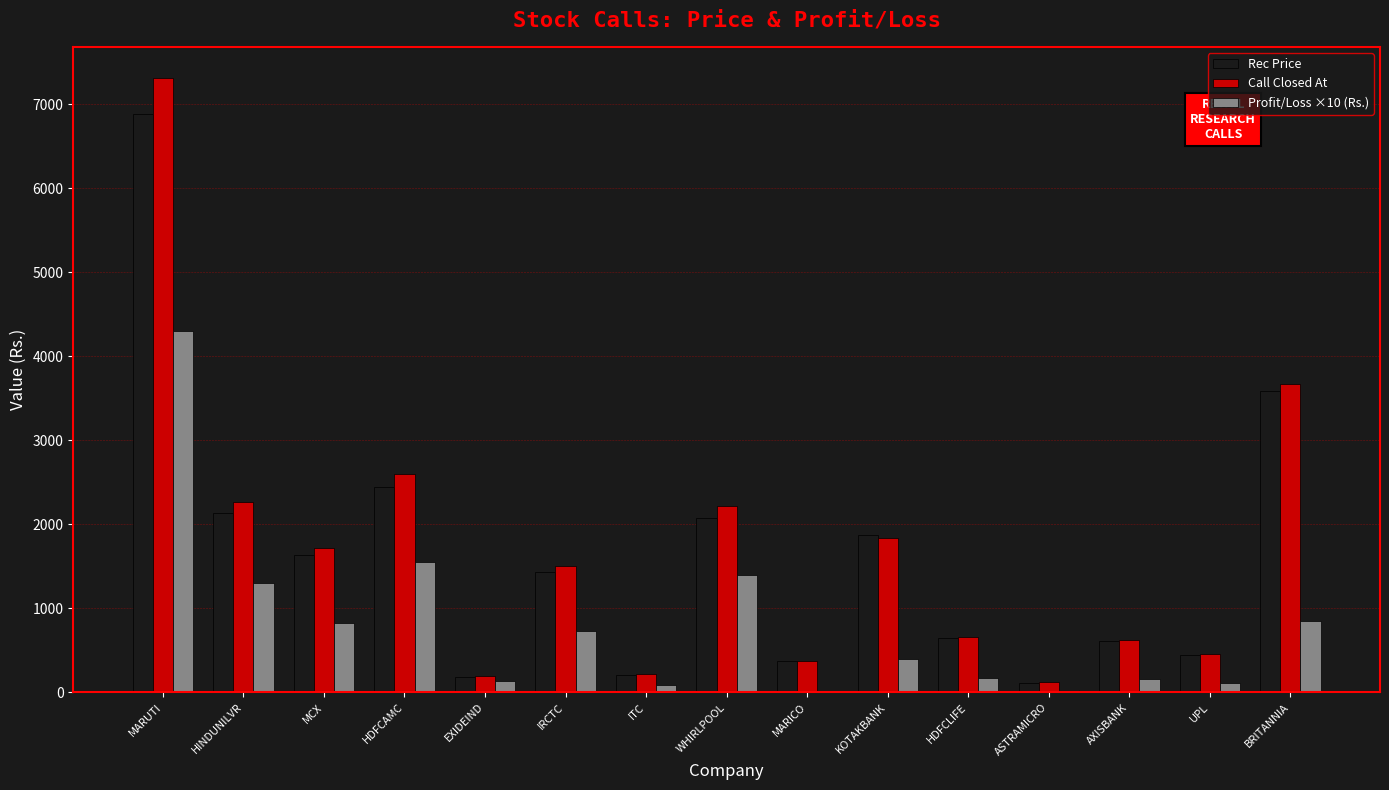

Which label corresponds to the largest value in the chart?

MARUTI